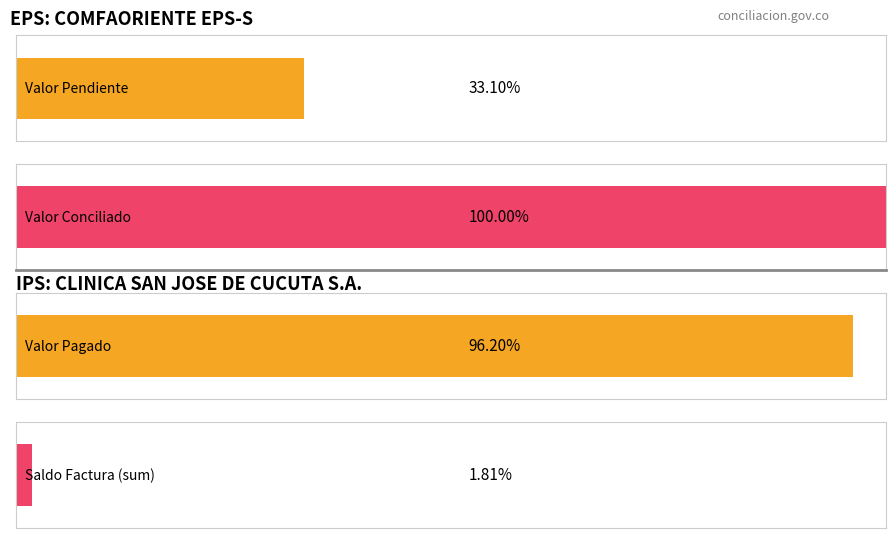

How many bars are there in each group?

2